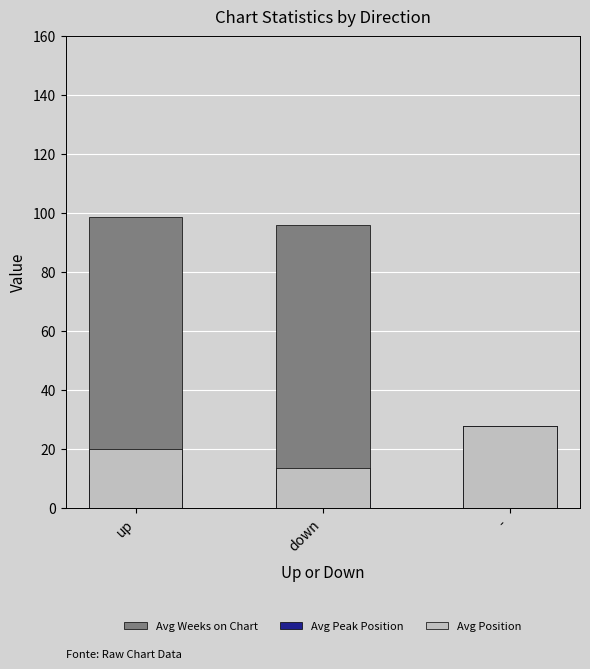

What is the label of the 3rd bar from the left?

-